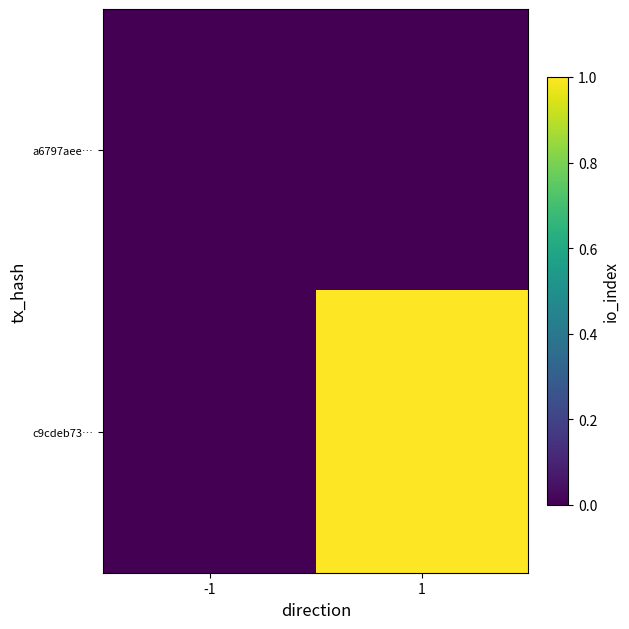

How many series are shown in this chart?

2